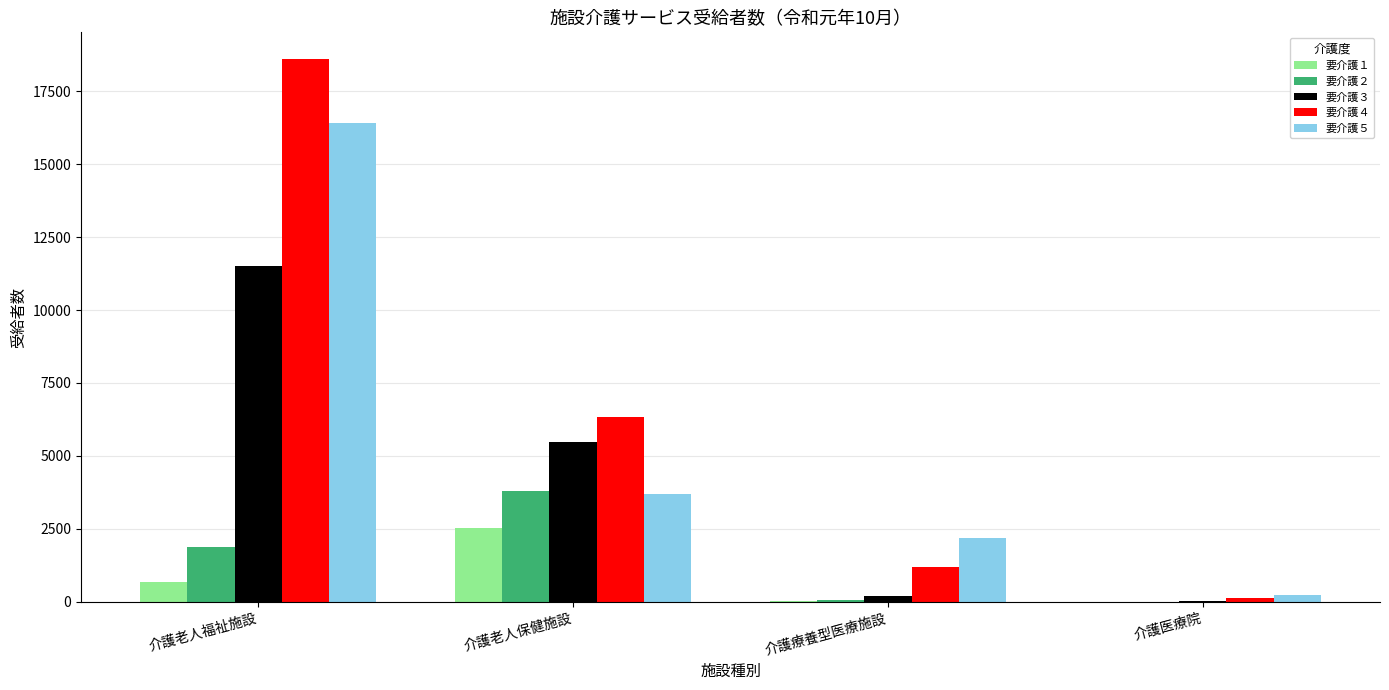

True or false: 要介護２ has a value of 1894 at 介護老人福祉施設.

True